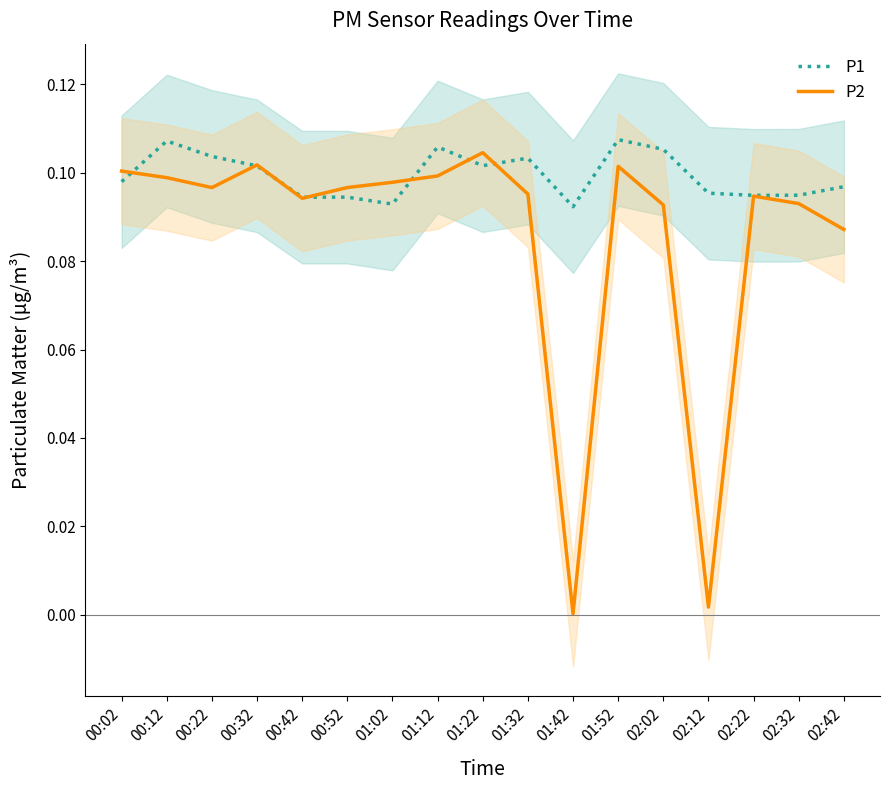

Reading left to right, list all the values displayed in this chart.

P1: 0.1	0.1	0.1	0.1	0.1	0.1	0.1	0.1	0.1	0.1	0.1	0.1	0.1	0.1	0.1	0.1	0.1
P2: 0.1	0.1	0.1	0.1	0.1	0.1	0.1	0.1	0.1	0.1	0.0	0.1	0.1	0.0	0.1	0.1	0.1